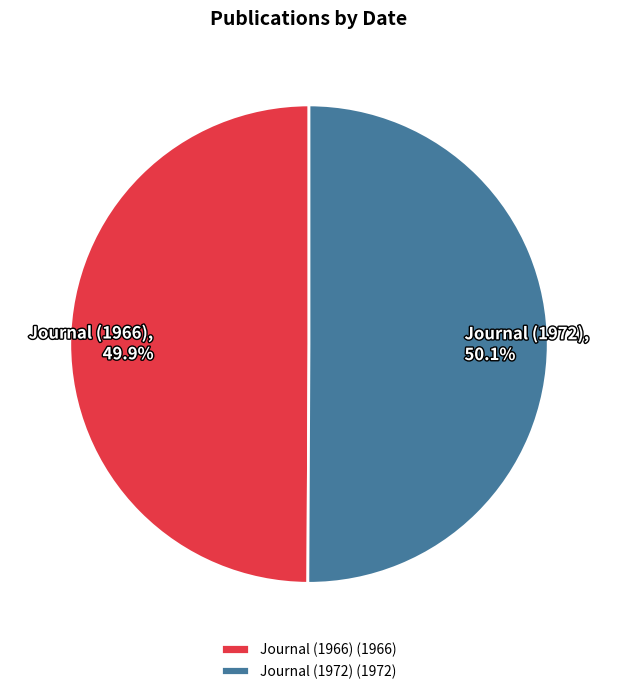

What percentage is NOT represented by Journal (1972)?

49.9%